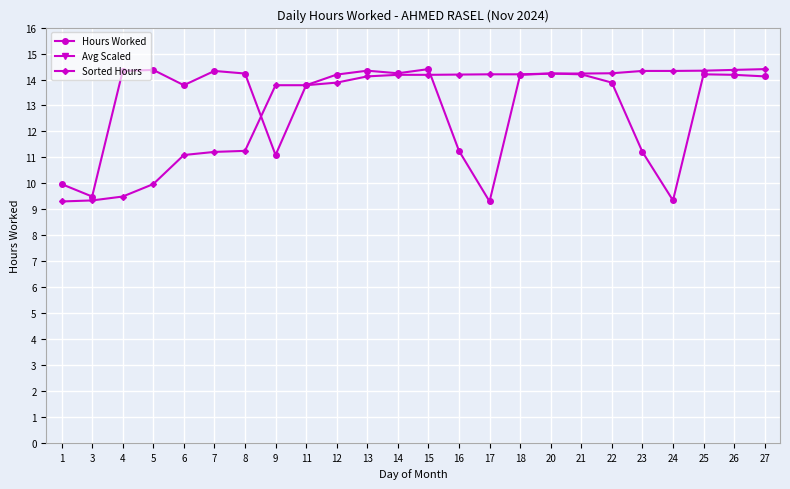

What is the total value across all series at 24?

54.5